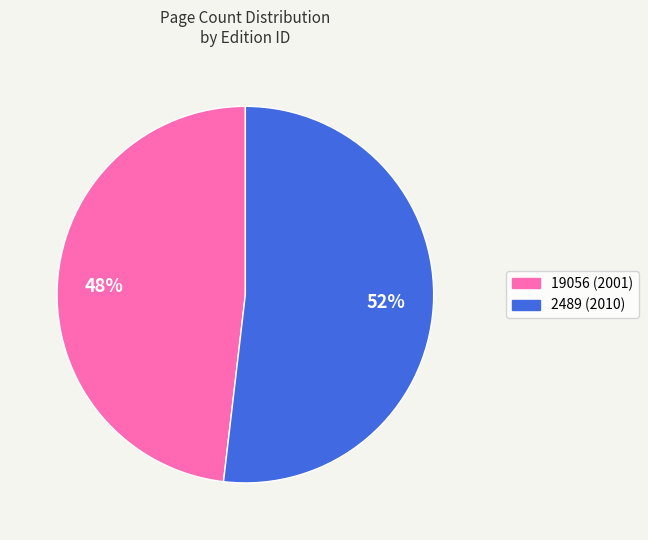

To the nearest percent, what portion does 2489 represent?

52%